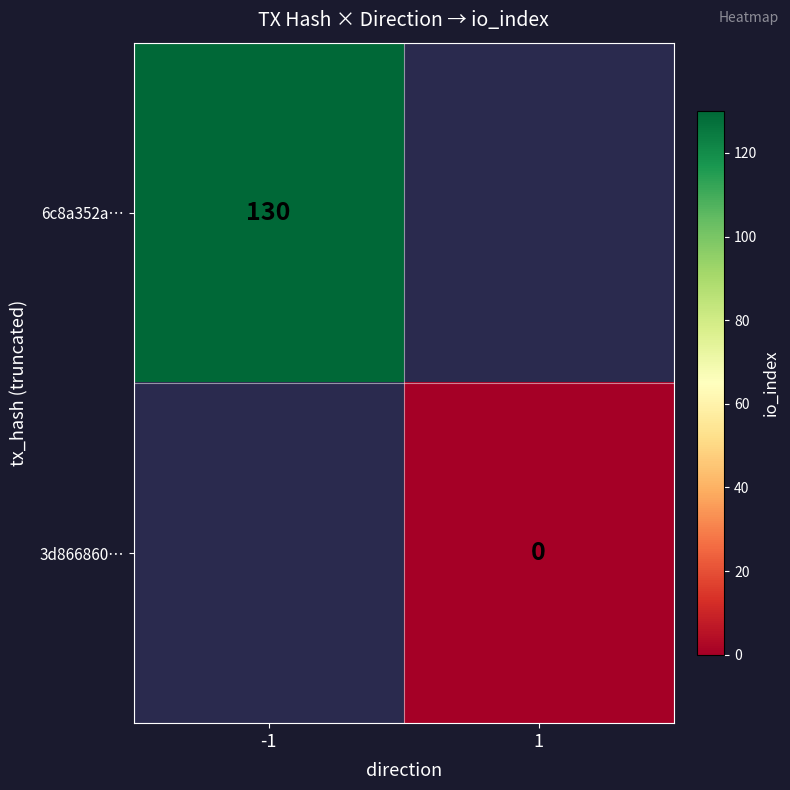

The value of 6c8a352a… at -1 is 130. True or false?

True